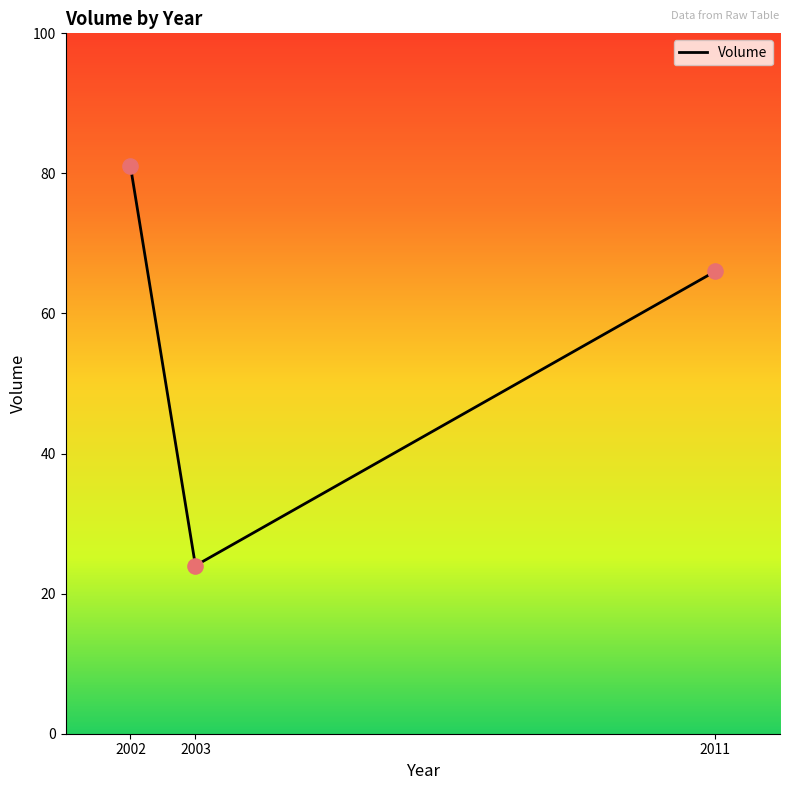

Which has a higher value, 2003 or 2002?

2002